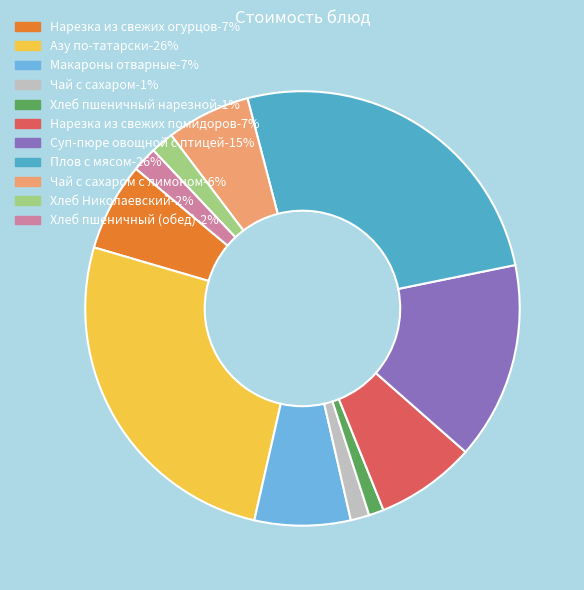

Count the number of slices in the pie.

11